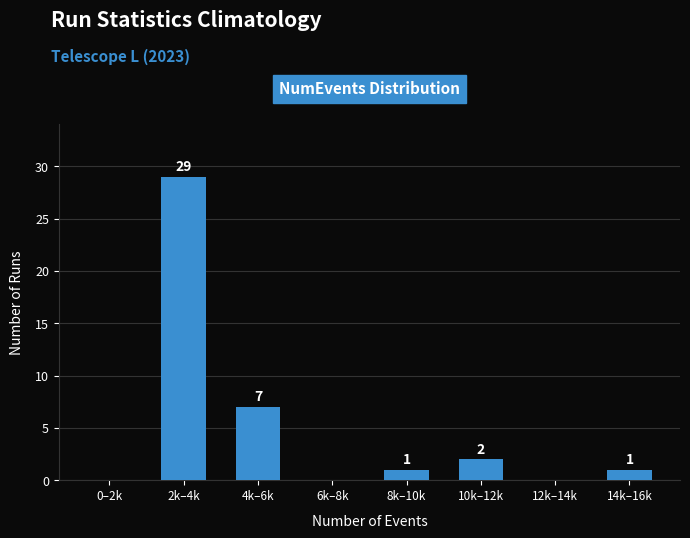

What is the sum of all values?

40